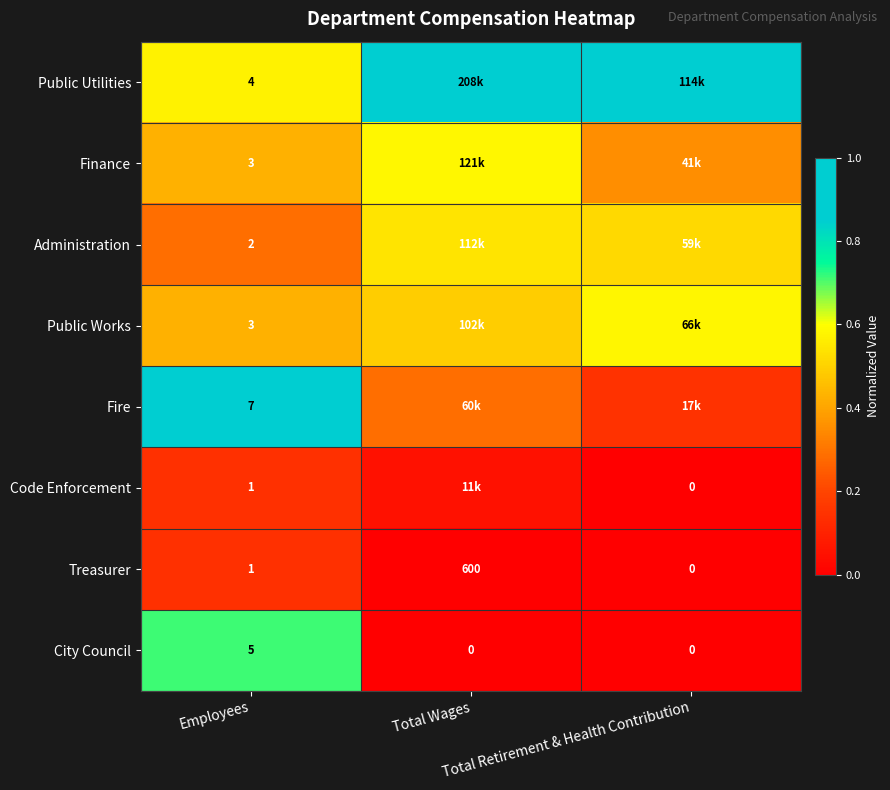

How many positive values does the Treasurer series have?

2